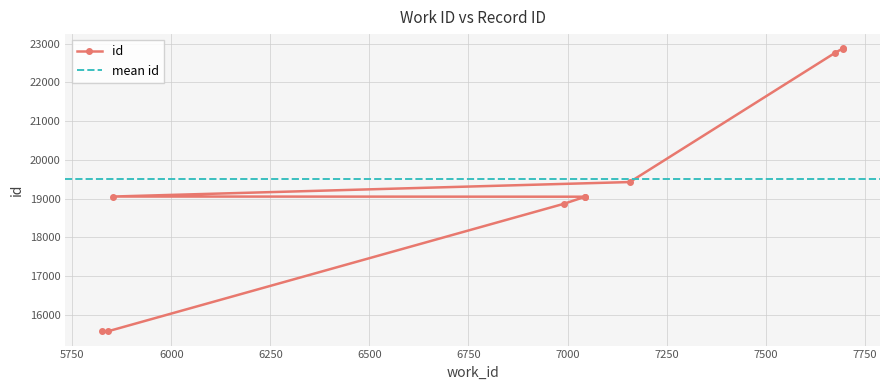

What is the difference between the values at 7044 and 5826?

3478